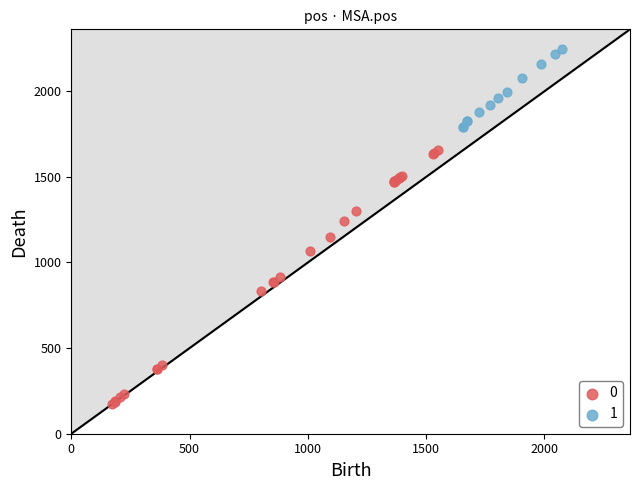

Which series reaches the minimum Y coordinate?

0